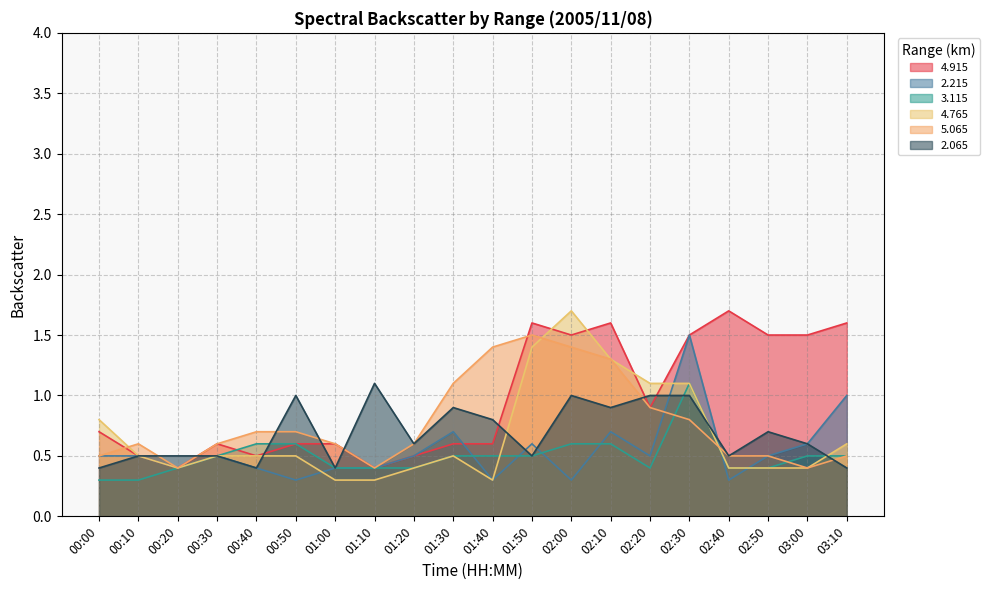

Does the chart display data point markers on the line(s)?

No